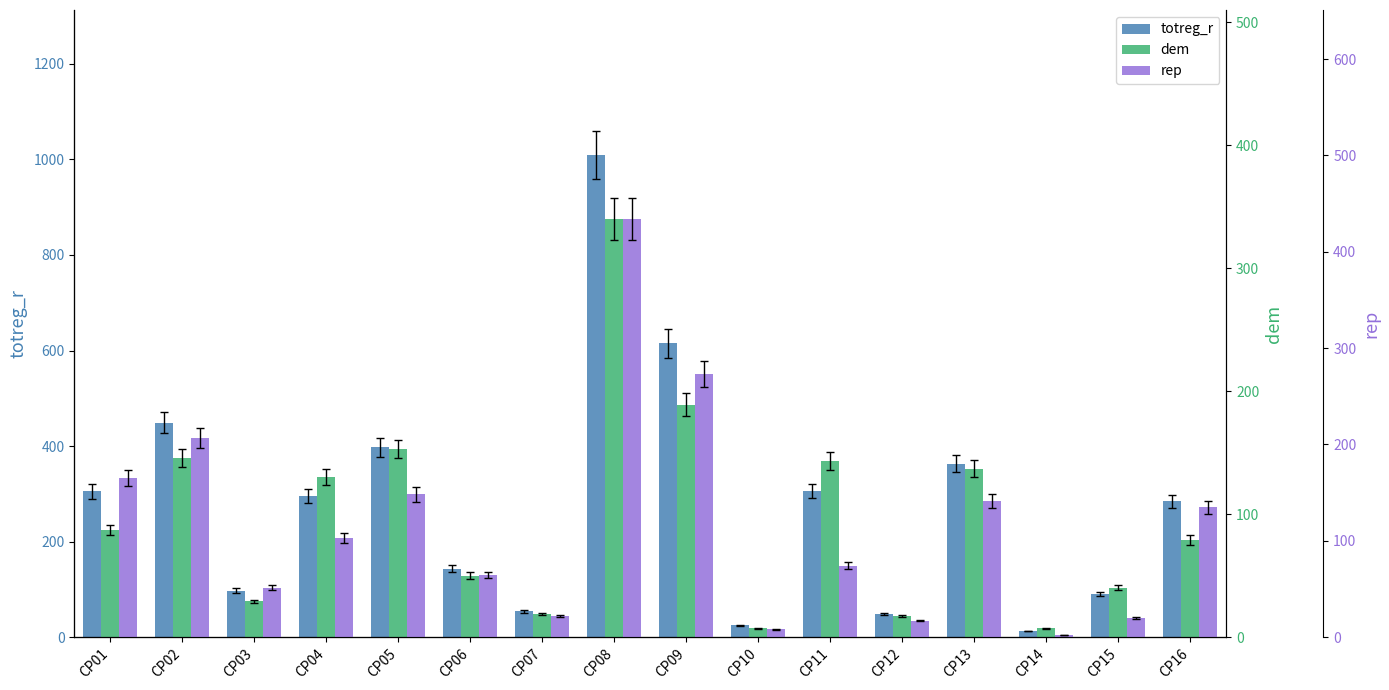

How many data points in rep are above 103?

7